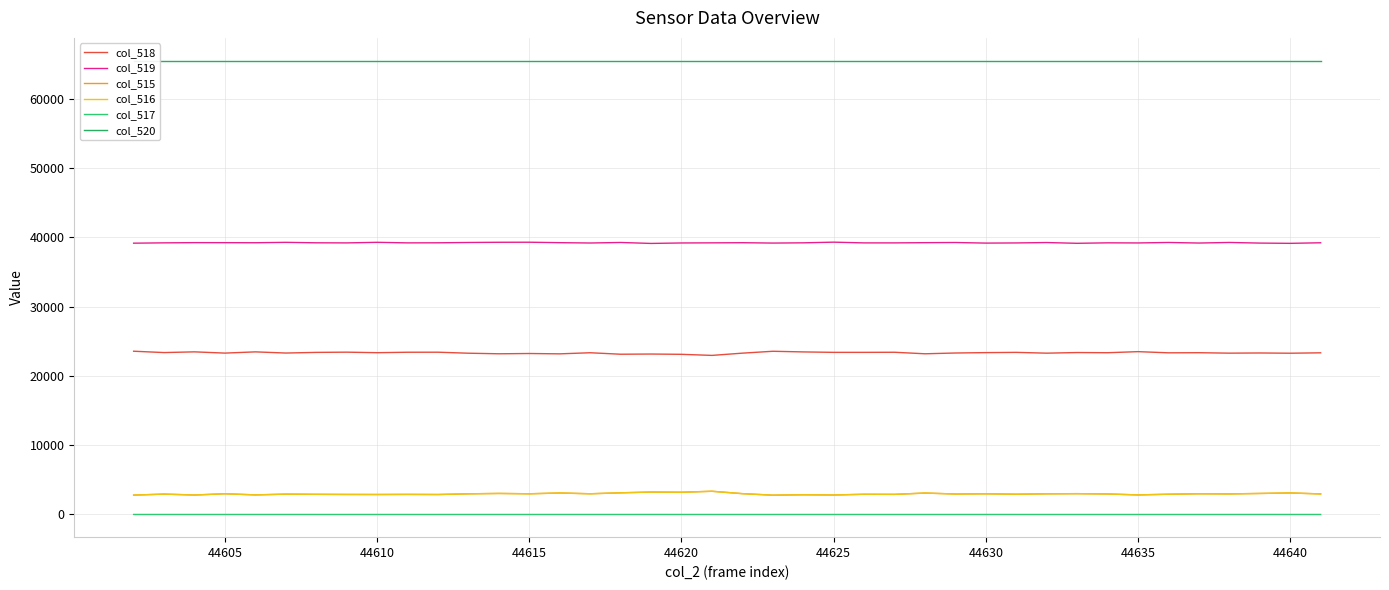

What is the lowest value of the col_519 series?

39134